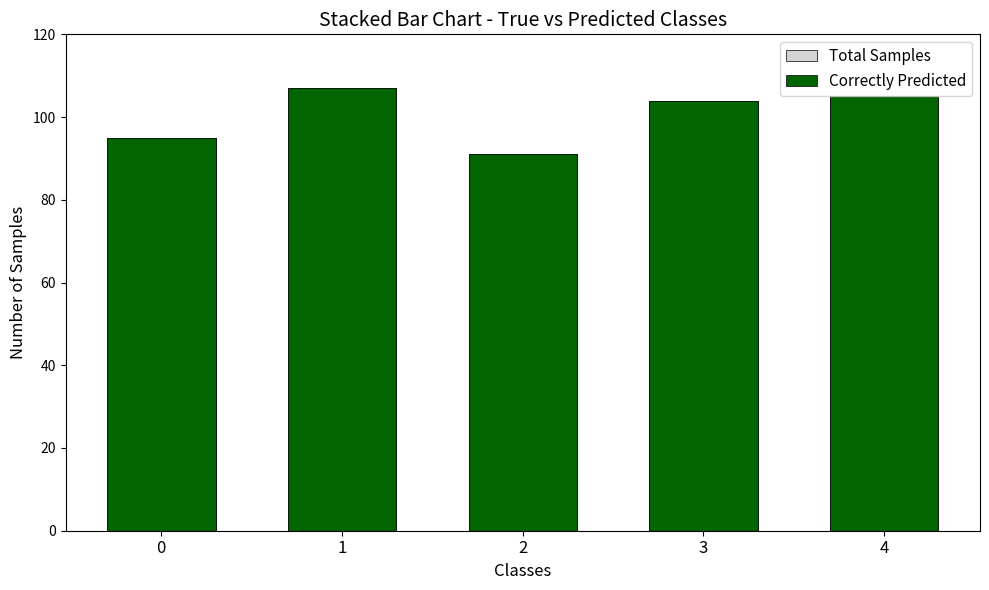

Which category has the highest value across all series?

1